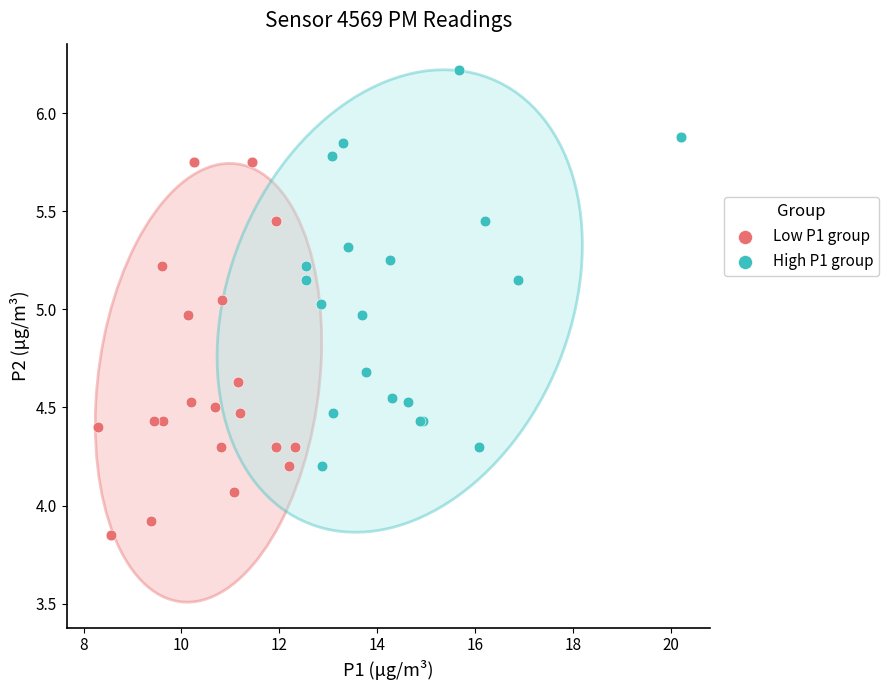

Which series contains the highest Y value?

High P1 group